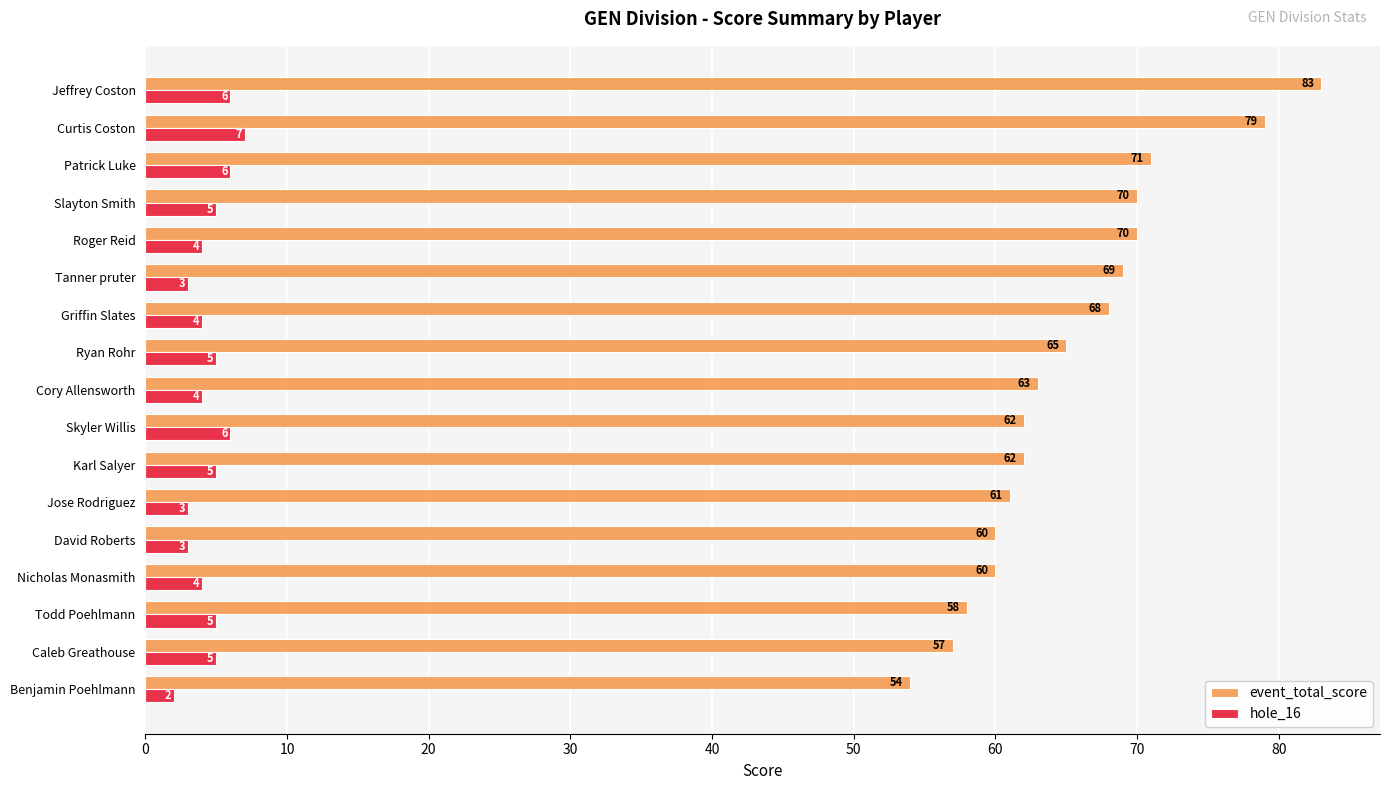

How many data points in event_total_score are less than 63?

8